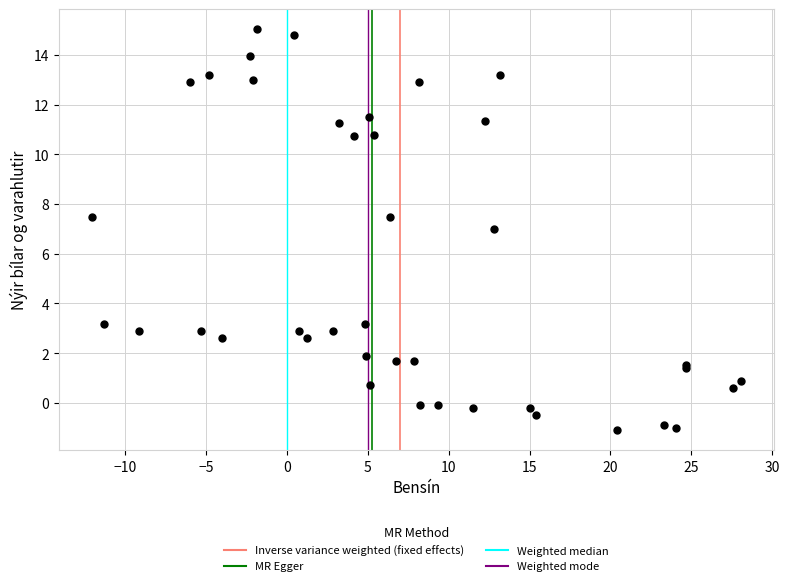

What Y value in the scatter plot is closest to 6?

7.0